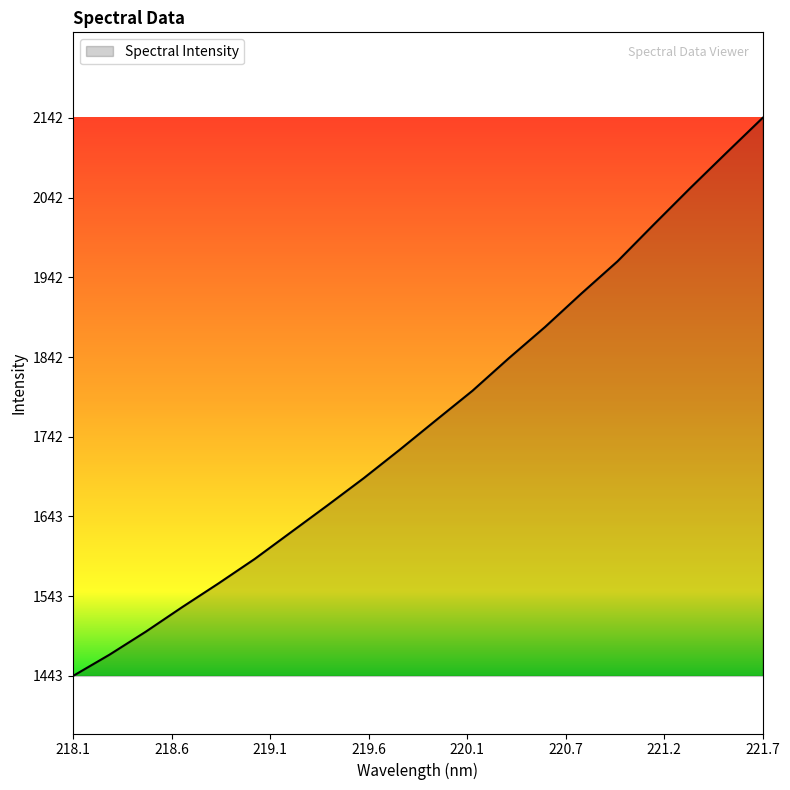

What is the difference between the maximum and minimum values?

698.8